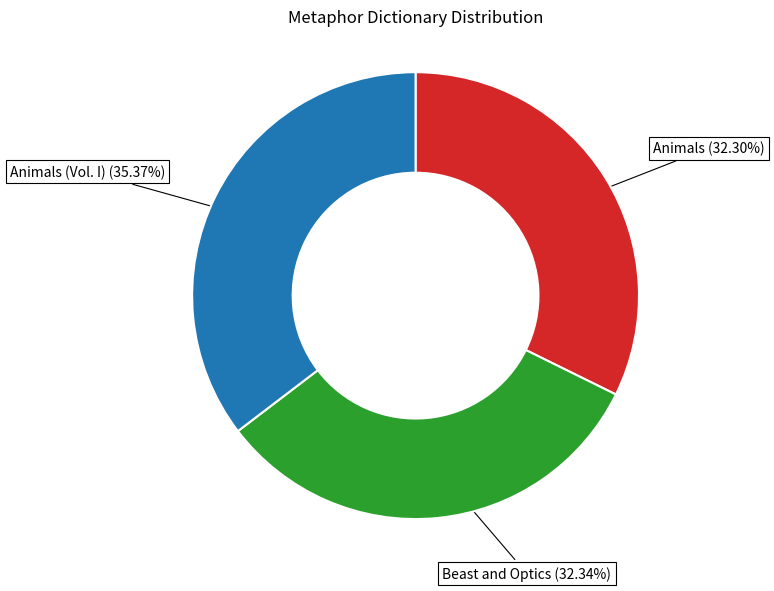

To the nearest percent, what percentage of the pie is Beast and Optics?

32%